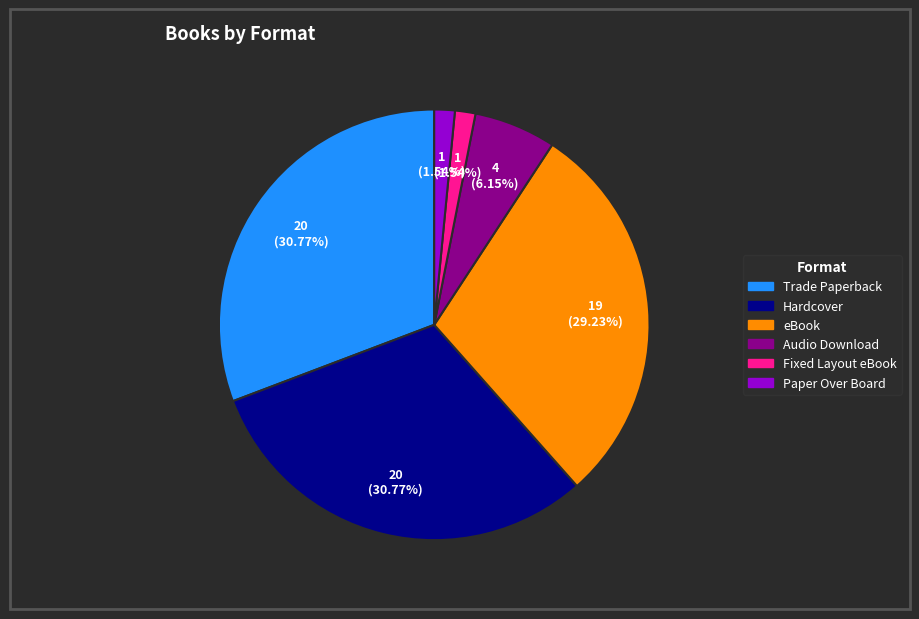

To the nearest percent, what is the difference between the Fixed Layout eBook and eBook slice percentages?

28%